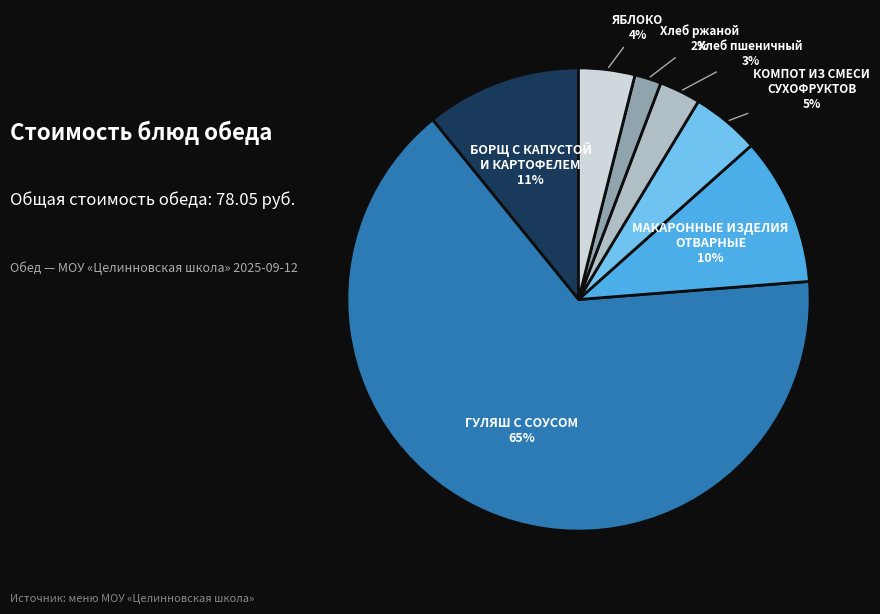

To the nearest percent, what is the average slice percentage?

14%